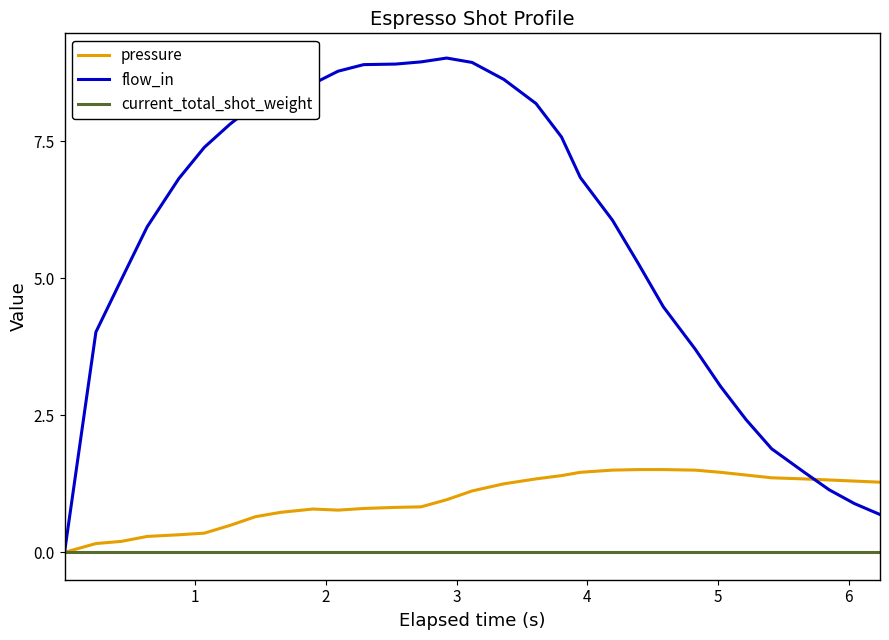

List the series in order of their peak value, highest first.

flow_in, pressure, current_total_shot_weight